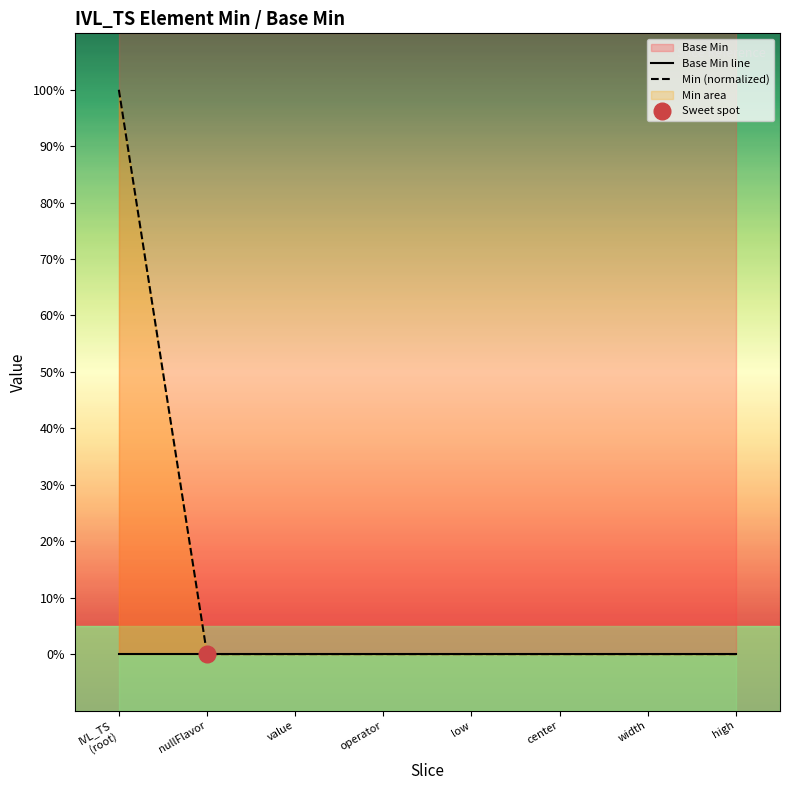

True or false: Base Min line has more than 0 points higher than both neighbors.

False